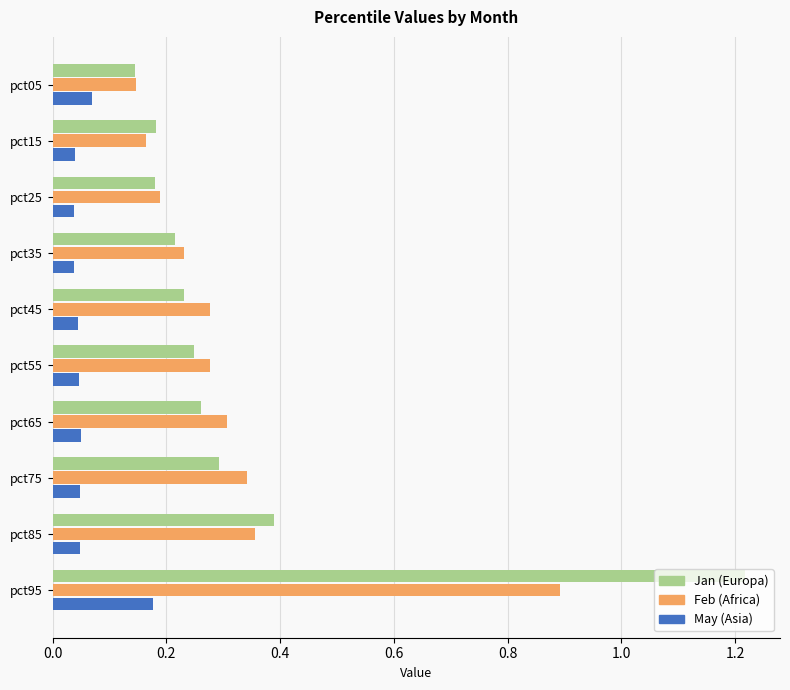

Which label corresponds to the largest value in the chart?

pct95